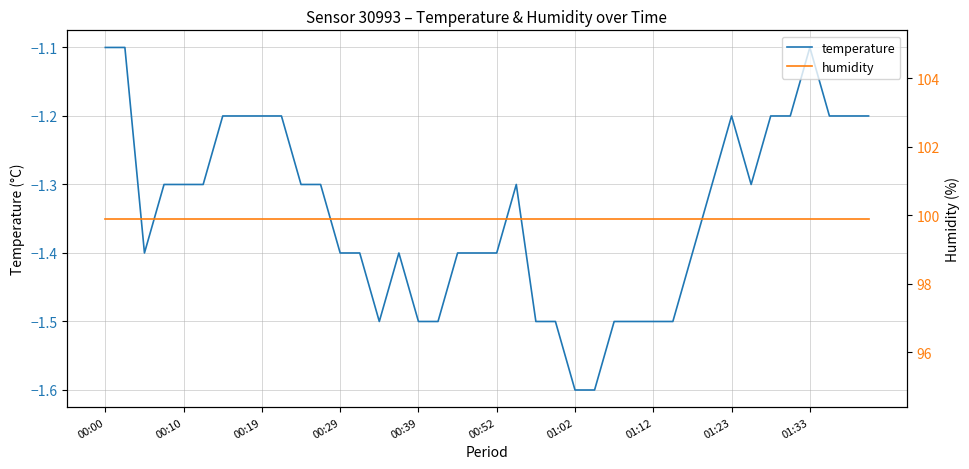

What is the difference between the second highest and minimum values in the temperature series?

0.5